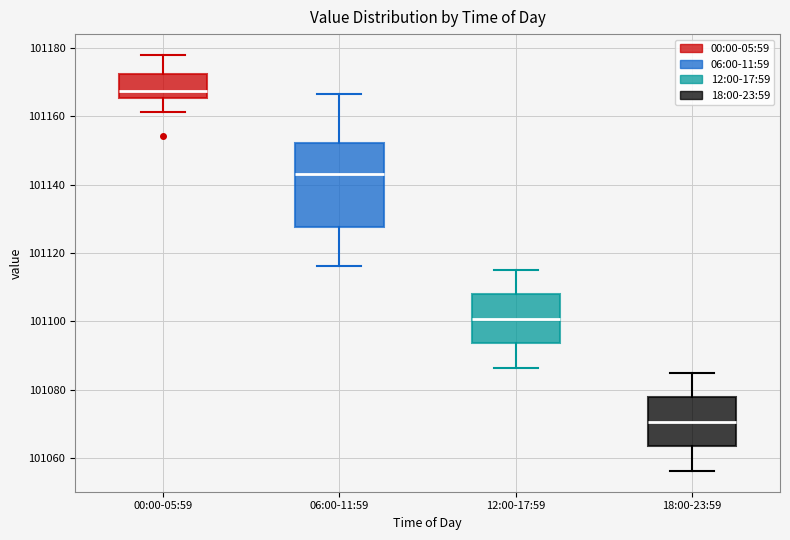

Comparing the boxes themselves (not the whiskers), which one is the tallest?

06:00-11:59